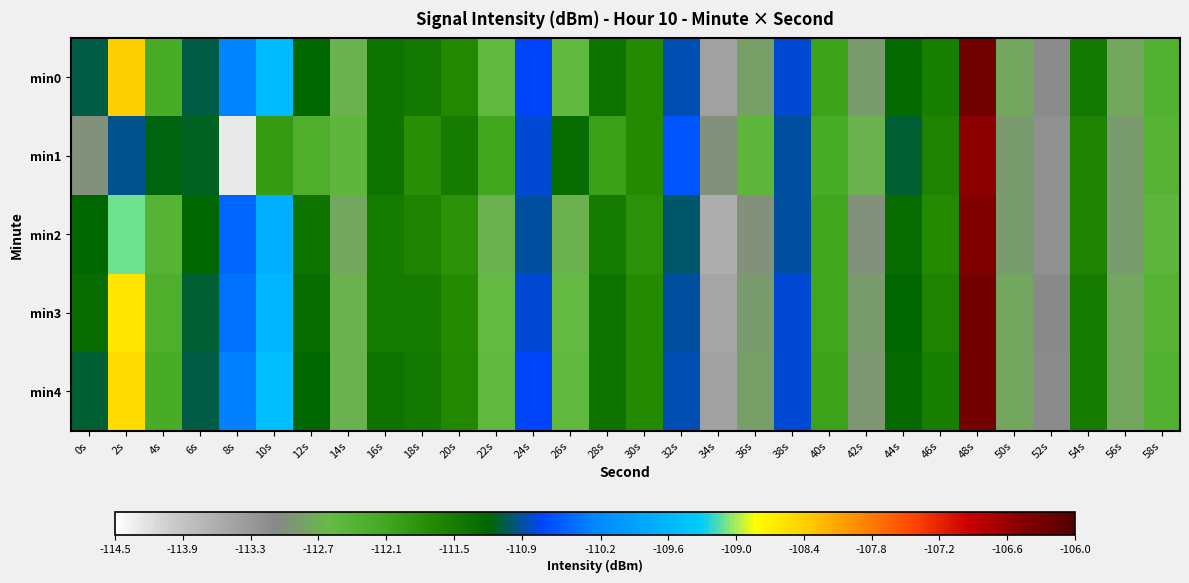

What is the total value across all series at 22s?

-562.5